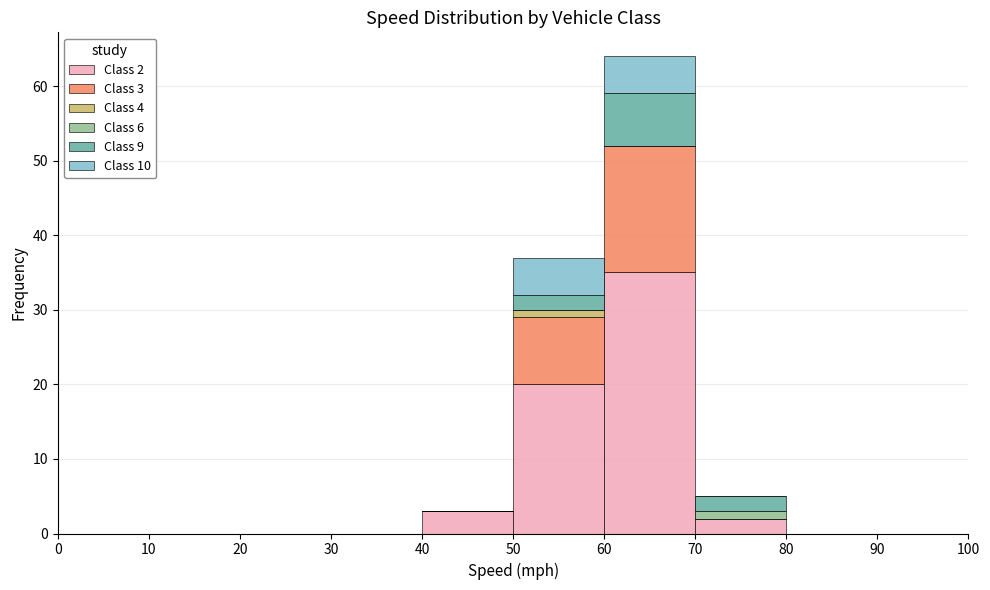

Which range on the x-axis has the tallest stacked bar (by total height)?

60 to 70